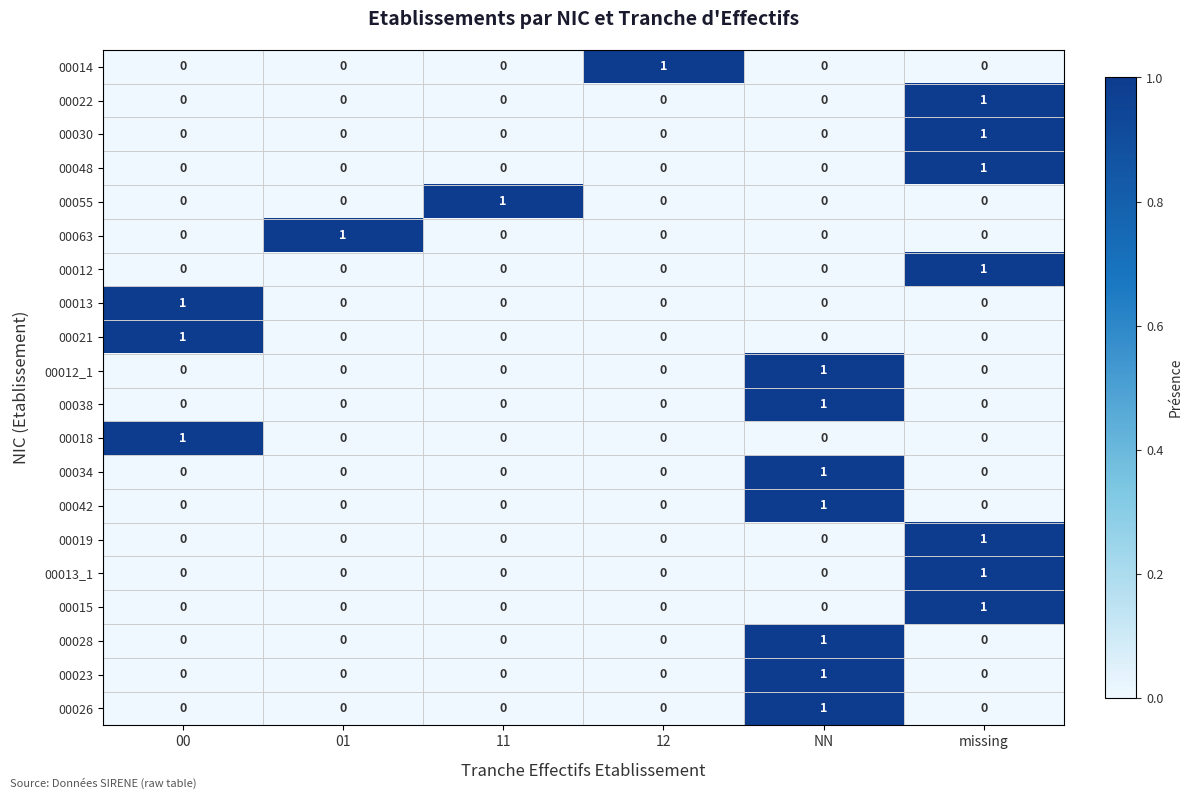

Count the 00022 values in the range 0 to 1.

6